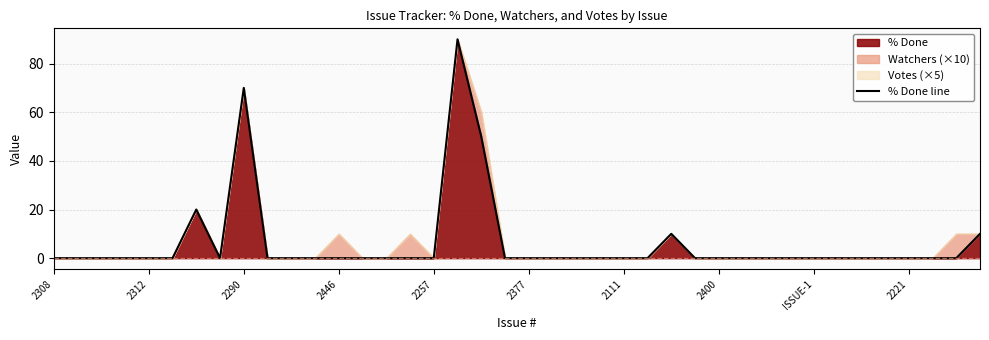

The chart shows a value of -61 at 2111. True or false?

False